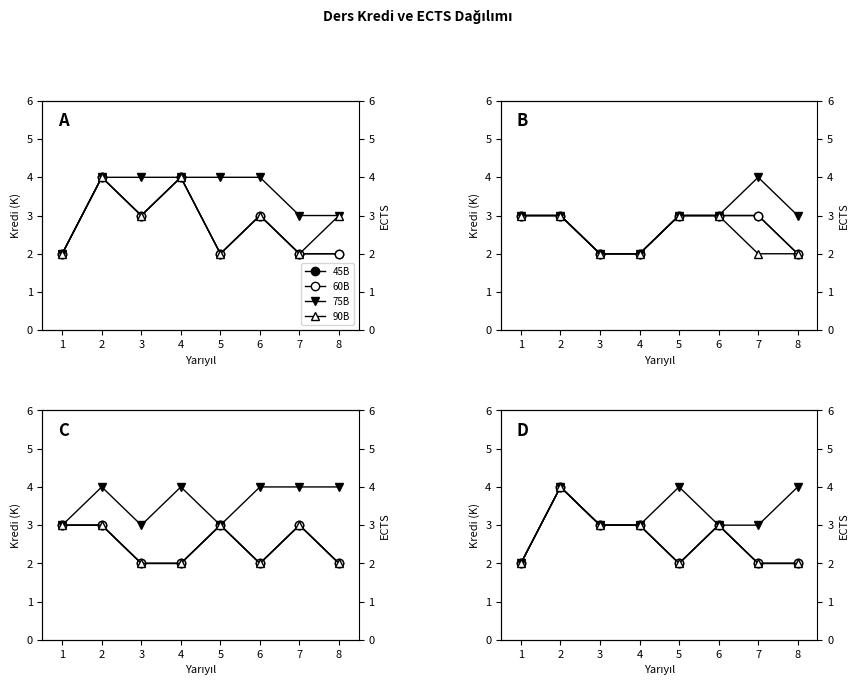

True or false: 90B and 60B intersect in this chart.

False